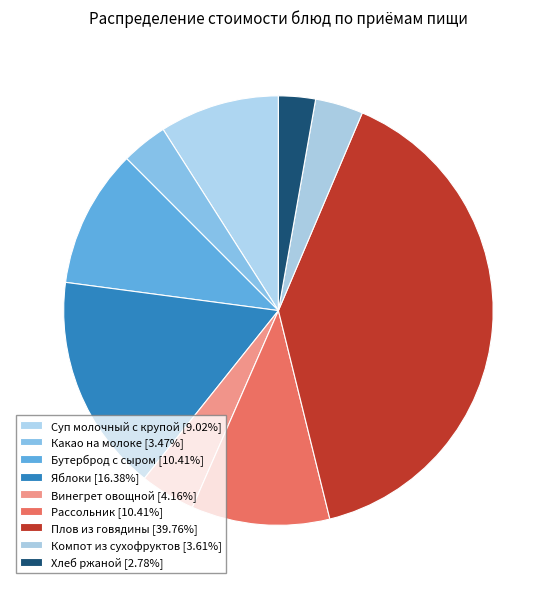

What is the largest slice in the pie chart?

Плов из говядины